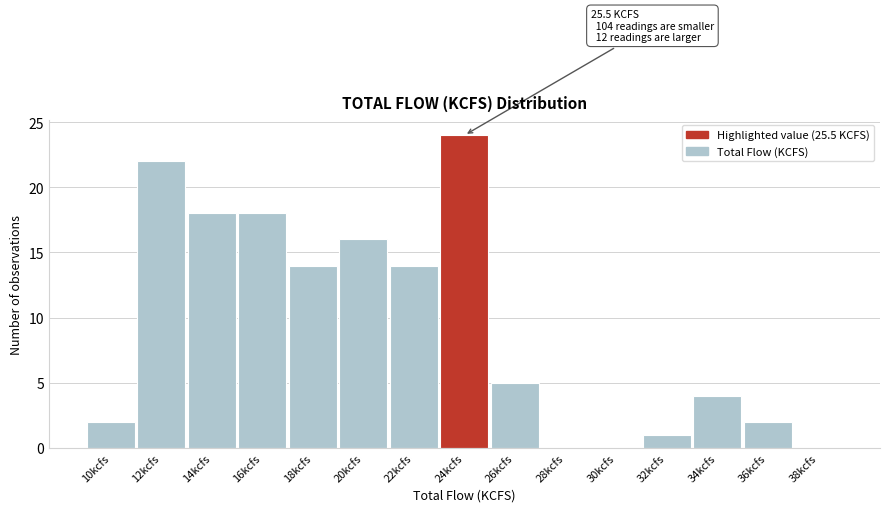

Reading left to right, list all the values displayed in this chart.

10kcfs=2	12kcfs=22	14kcfs=18	16kcfs=18	18kcfs=14	20kcfs=16	22kcfs=14	24kcfs=24	26kcfs=5	28kcfs=0	30kcfs=0	32kcfs=1	34kcfs=4	36kcfs=2	38kcfs=0